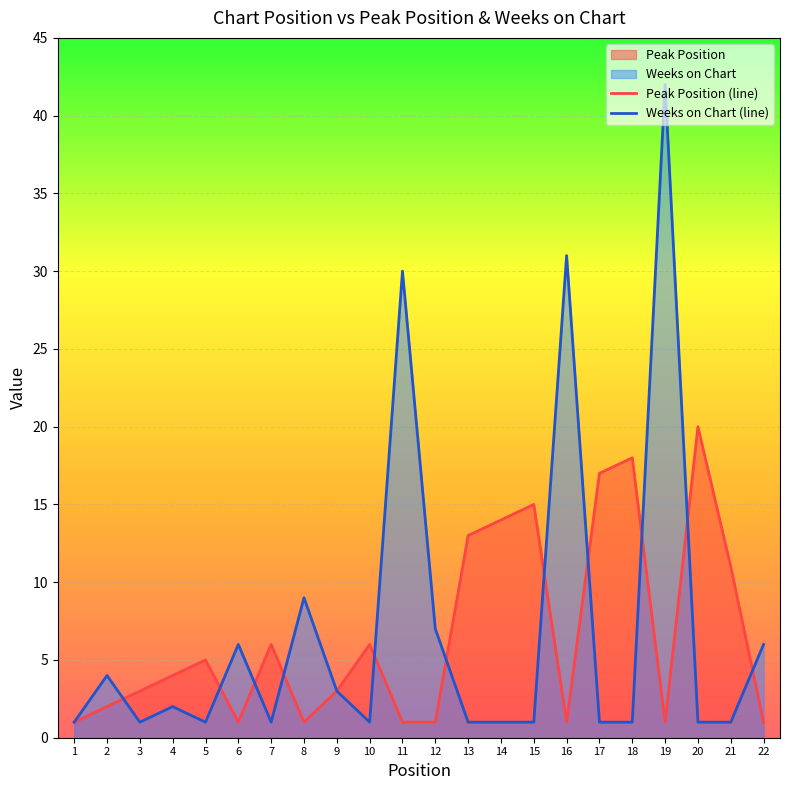

Which series has the largest total across all categories?

Weeks on Chart